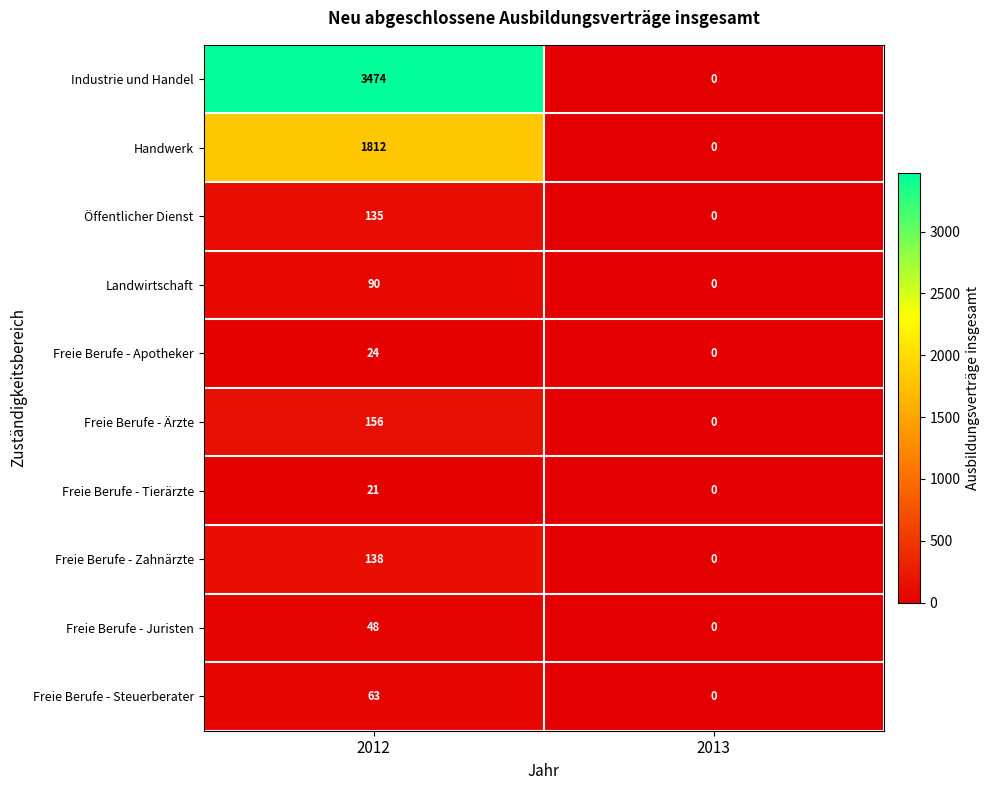

How many series are shown in this chart?

10